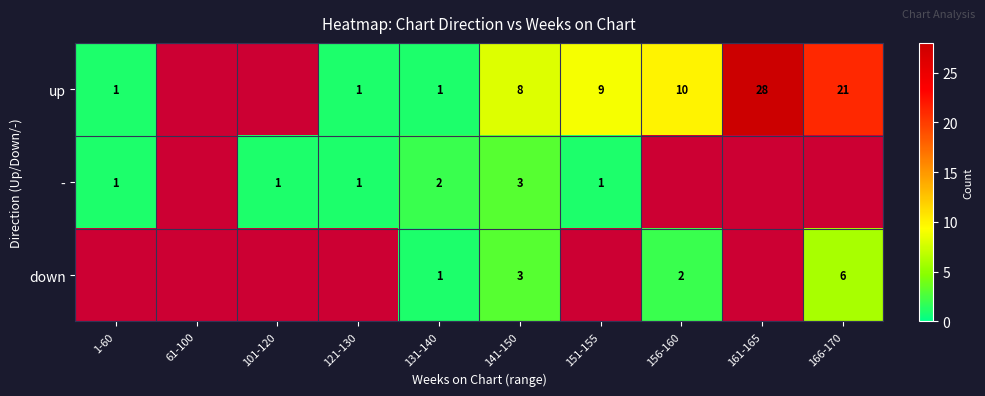

Which category has the highest value across all series?

161-165